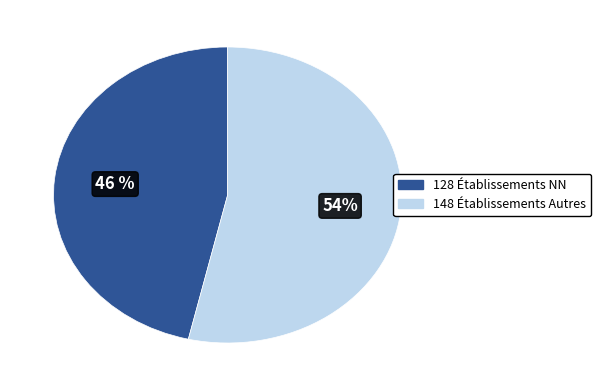

Does any single category account for the majority?

Yes